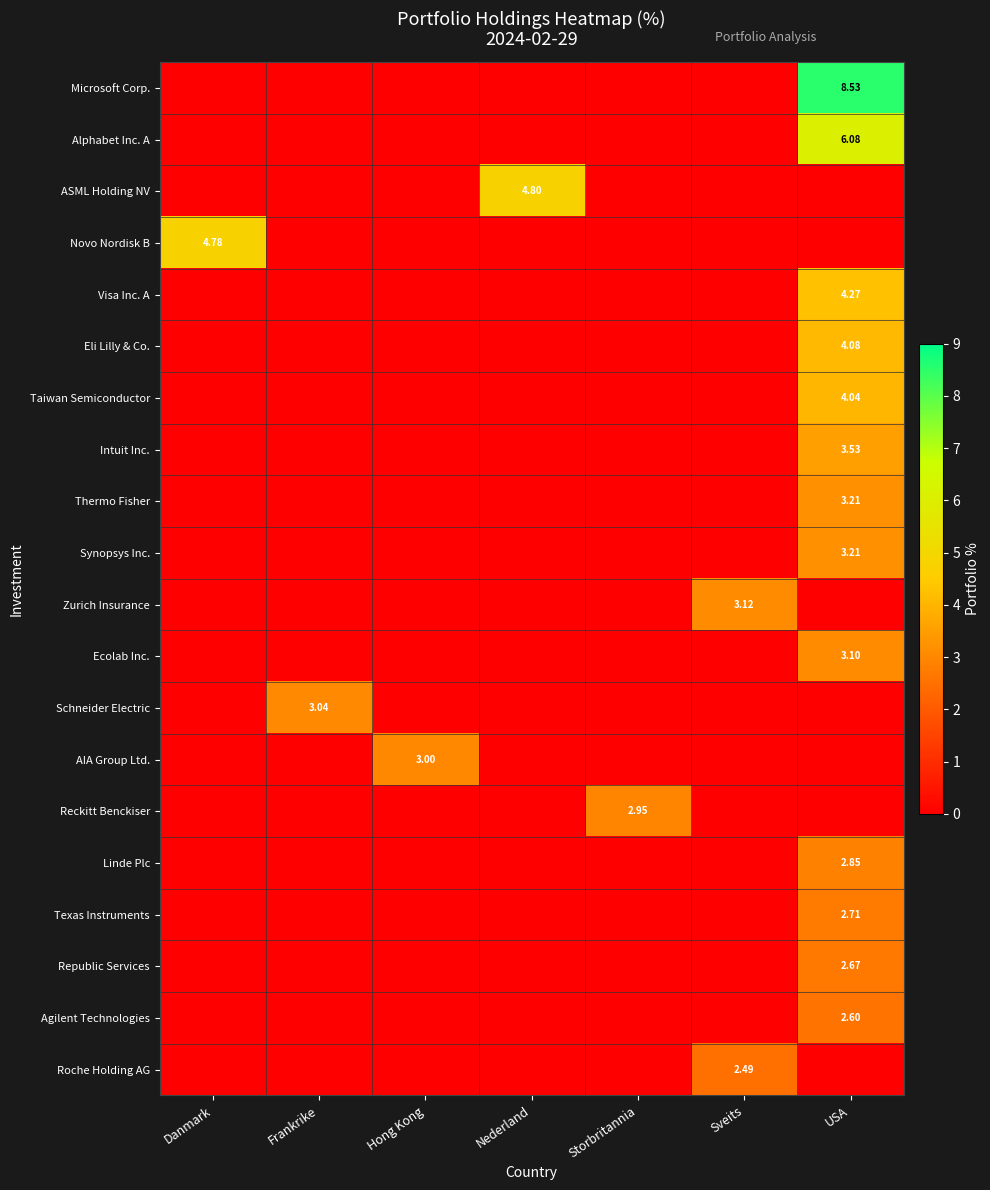

What is the greatest value displayed?

8.5